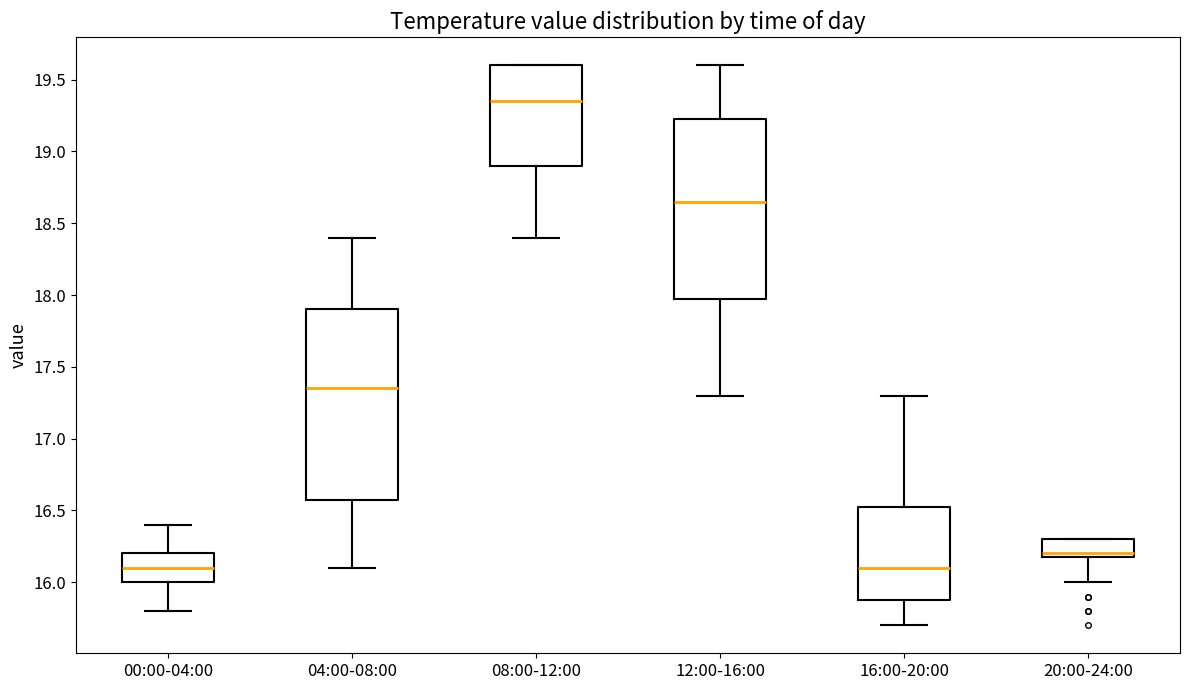

Which box has the highest median line?

08:00-12:00